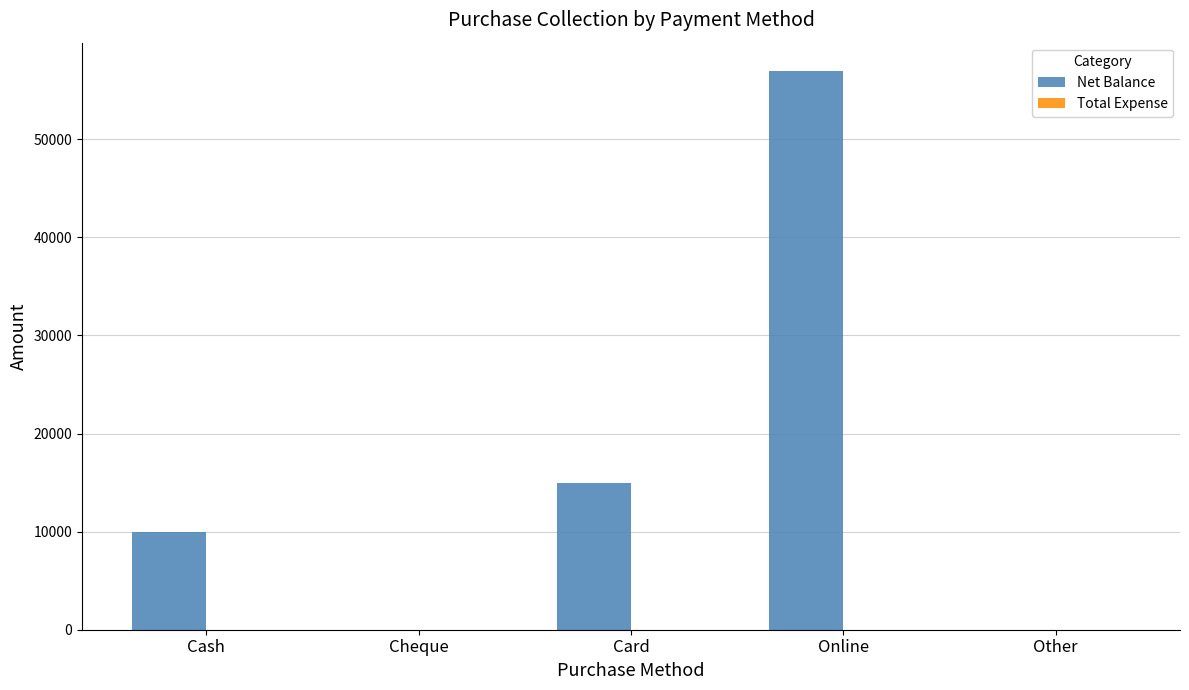

What is the maximum value shown in the chart?

57000